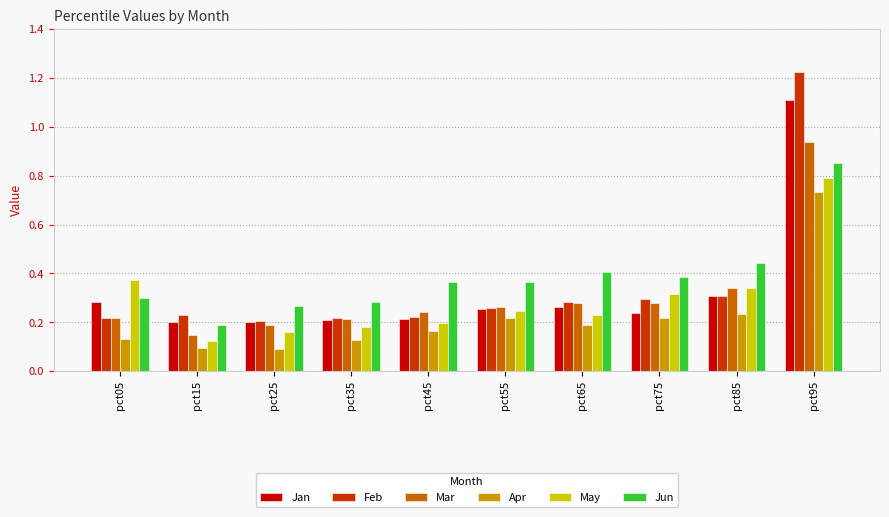

Which category has the highest value in the Apr series?

pct95